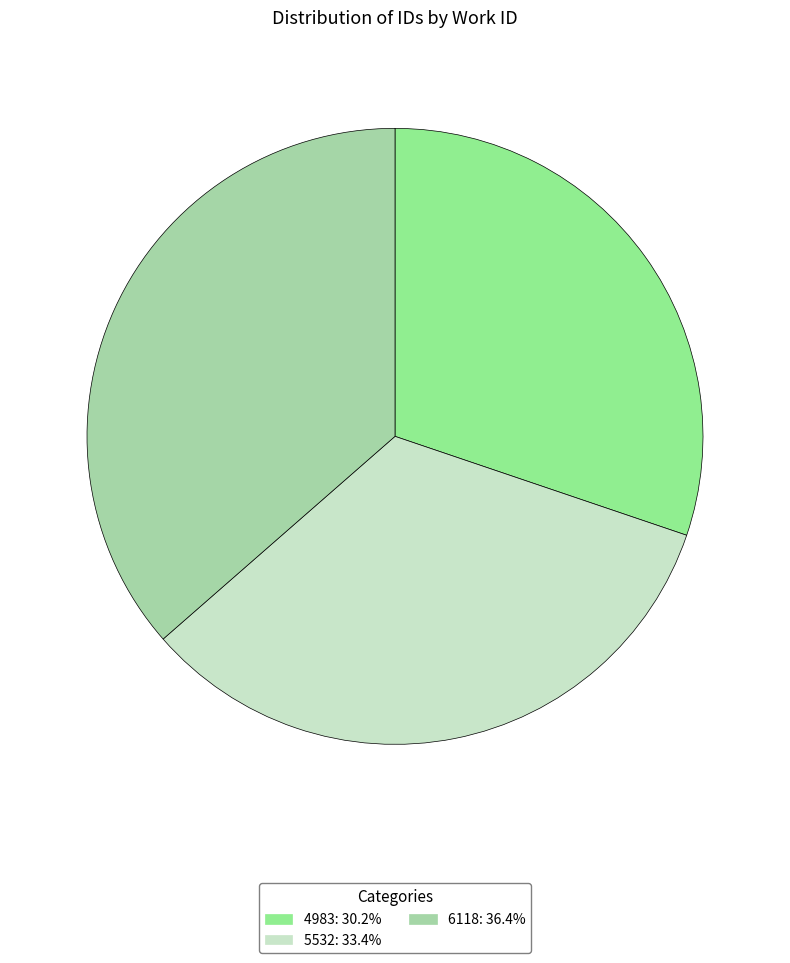

How many segments does this pie chart have?

3